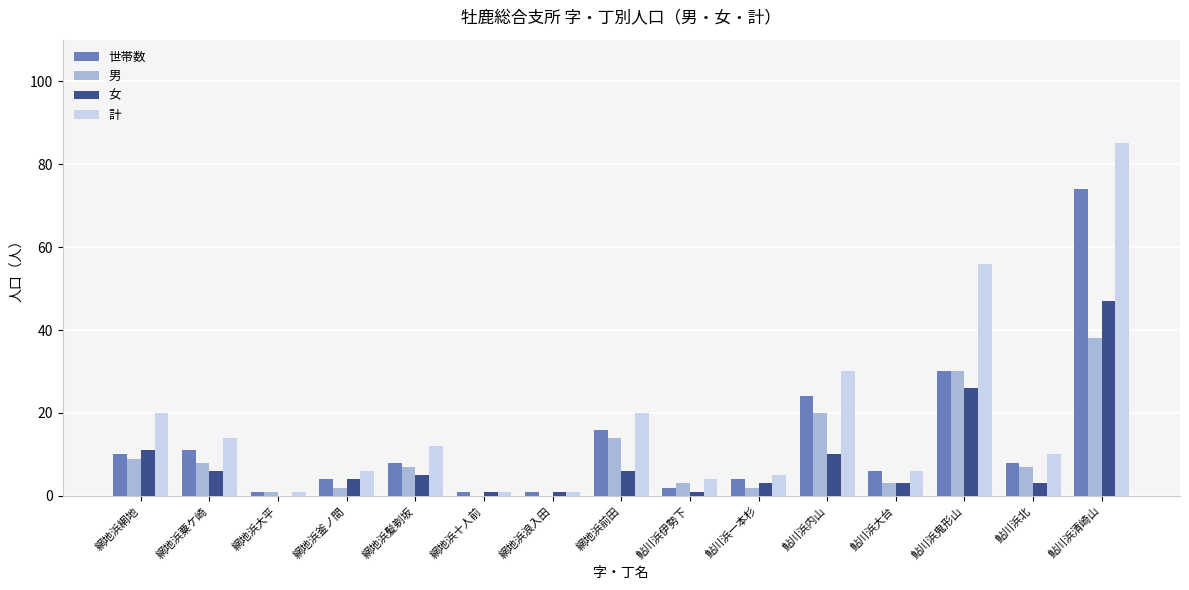

At which category does the chart reach its peak across all series?

鮎川浜清崎山